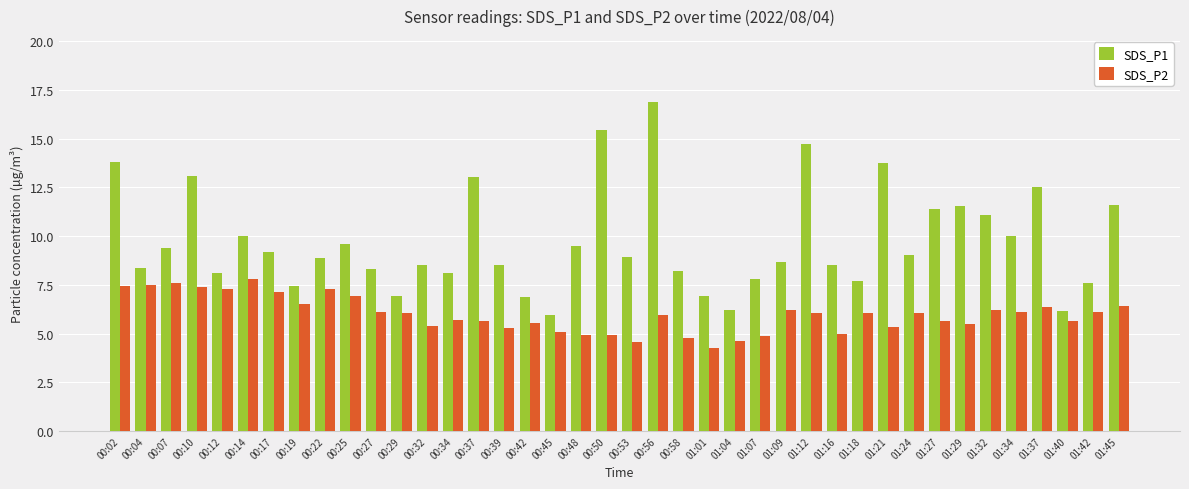

How many bars are there in total?

80